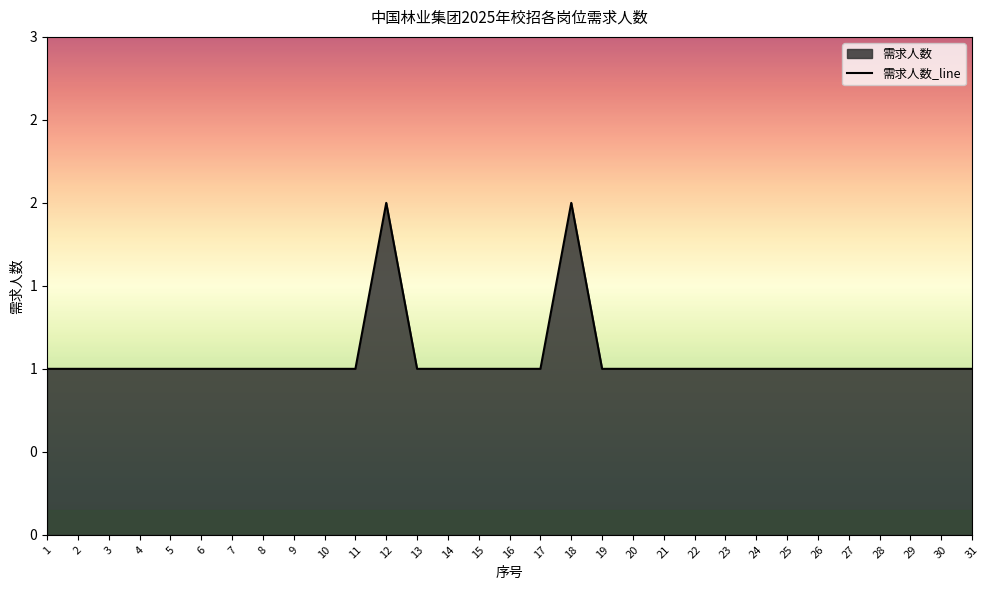

What is the value of the 2nd point from the left?

1